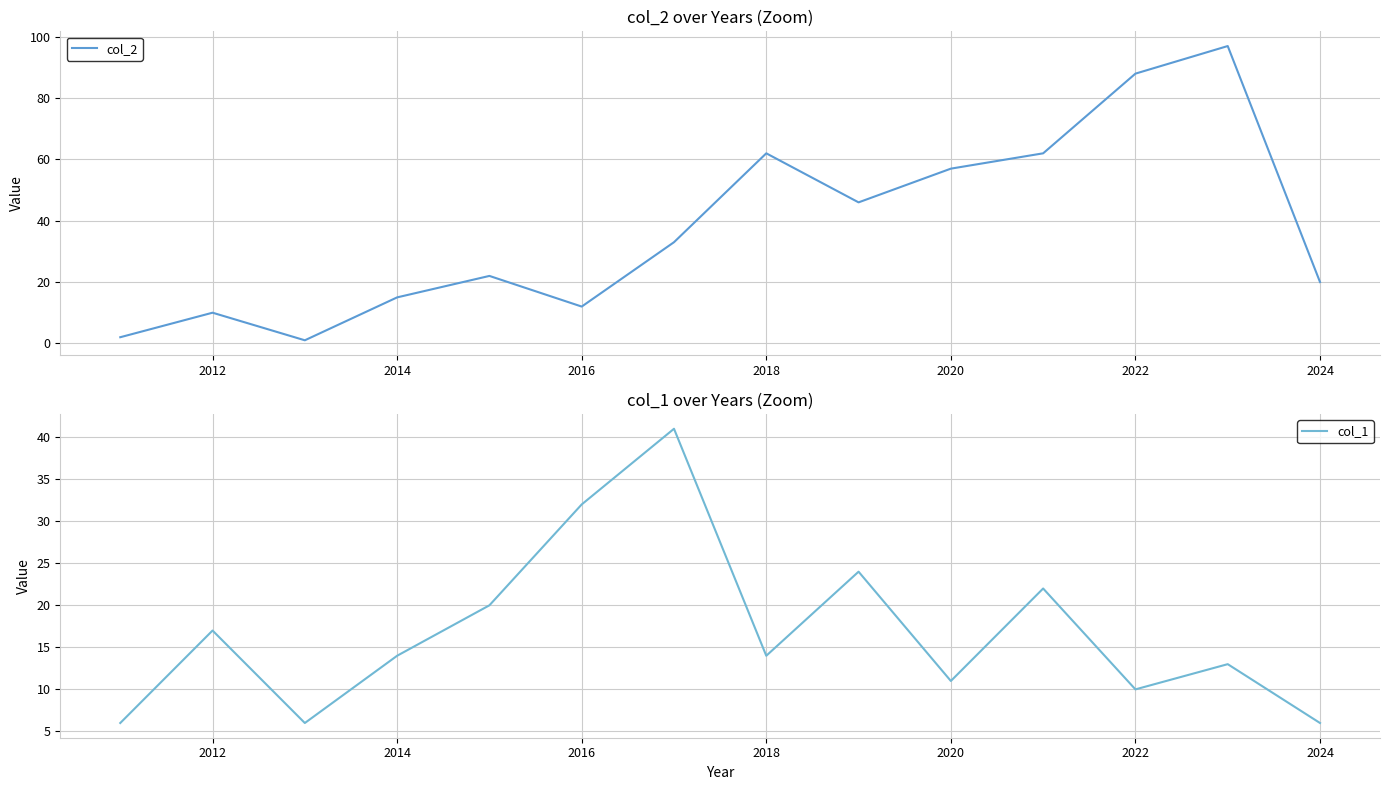

What is the average value of the col_1 series?

17